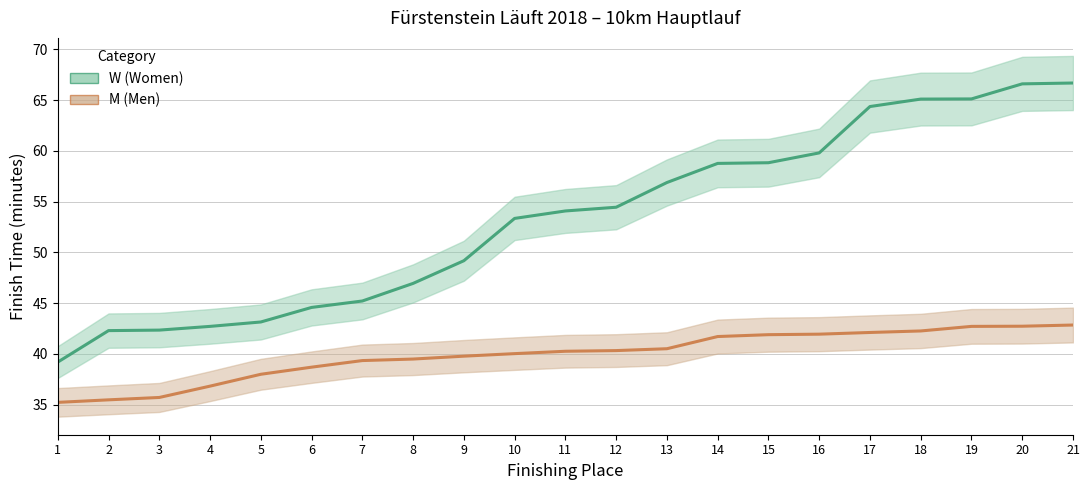

What is the greatest value displayed?

66.7